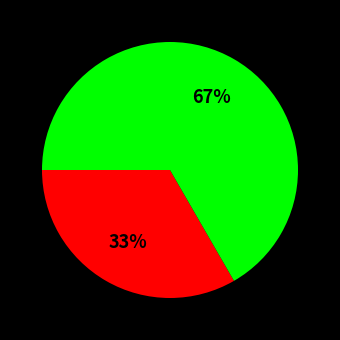

To the nearest percent, what is the average slice percentage?

50%